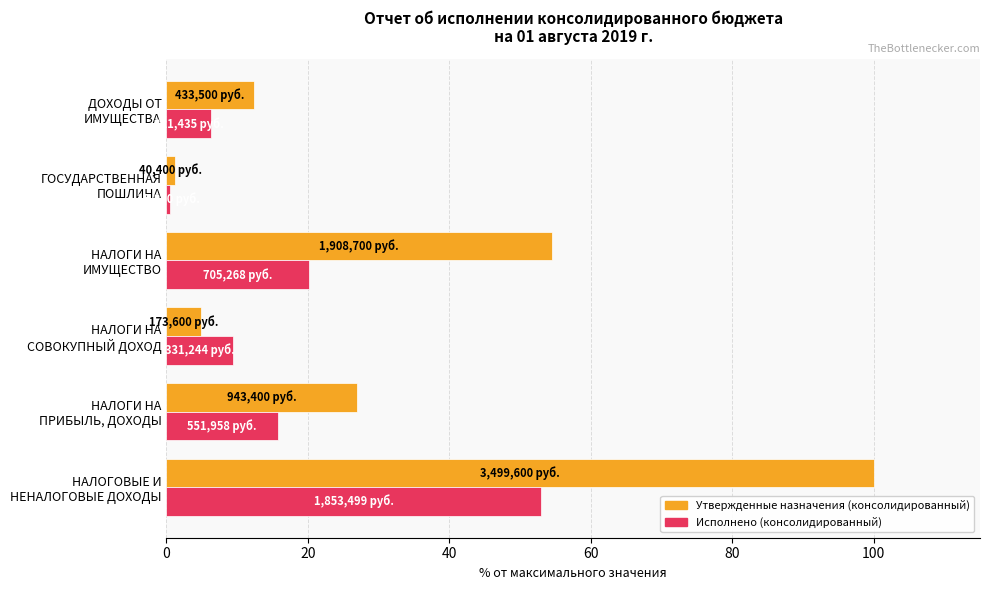

Which series has the largest total across all categories?

Утвержденные назначения (консолидированный)